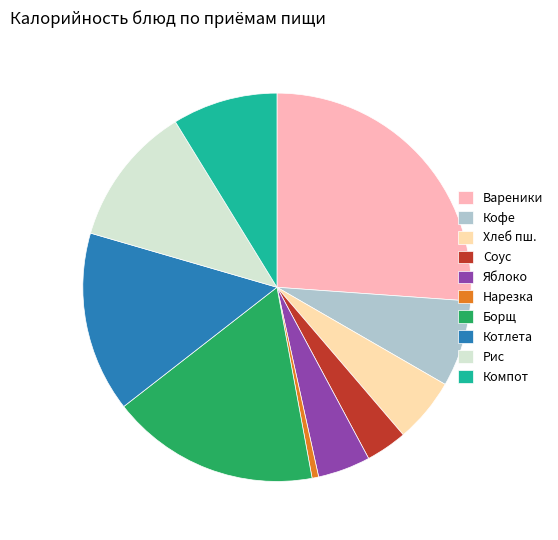

Combined, do Компот and Кофе account for over 50%?

No